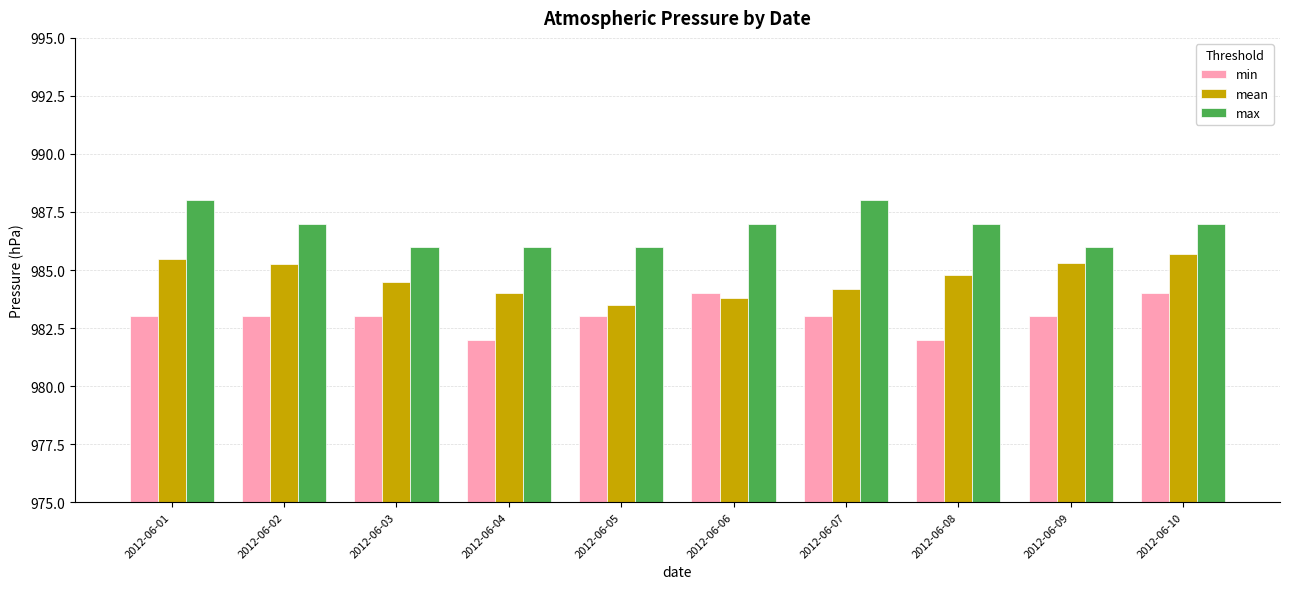

What is the greatest value displayed?

988.0